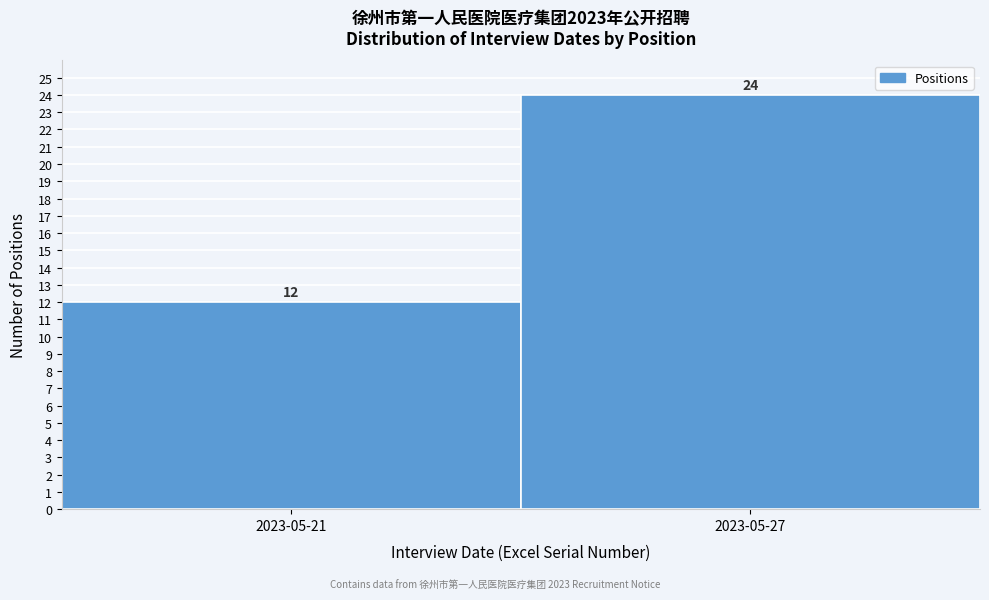

Reading left to right, what are all the values shown in this chart?

2023-05-21=12	2023-05-27=24